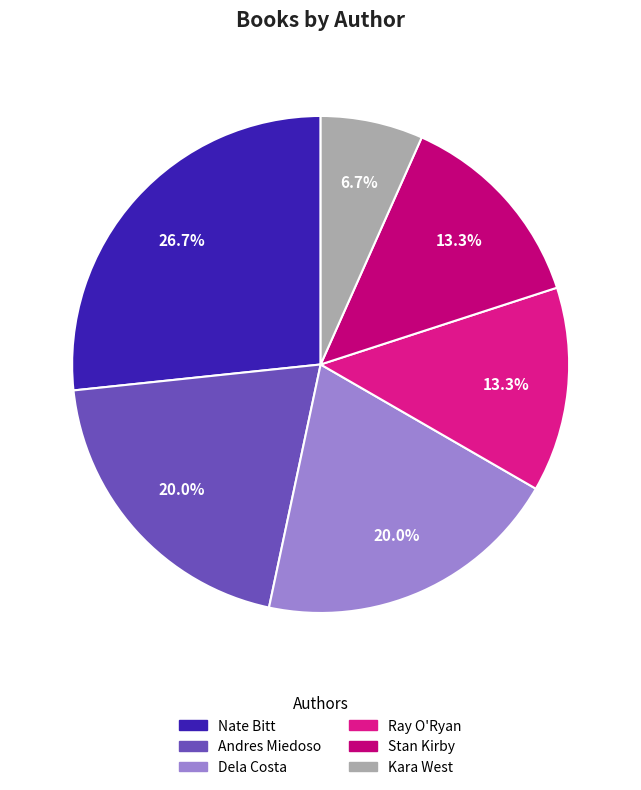

What percentage is the Stan Kirby slice, to the nearest percent?

13%